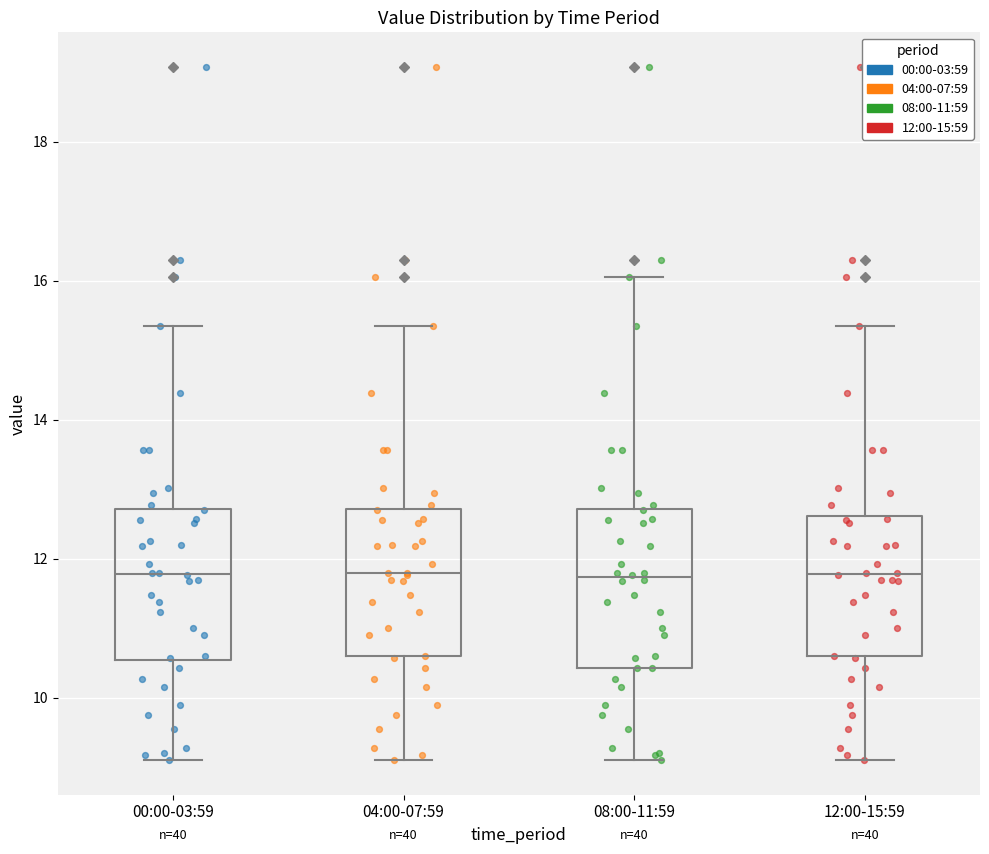

Reading left to right, transcribe this box plot: for each box, give where its median line is, the range the box spans, and where its two whiskers end, as read against the y-axis. The values are not printed on the chart, so give them approximately, as read against the axis.

00:00-03:59: median 11.8, box 10.6 to 12.8, whiskers 9.2 to 15.4
04:00-07:59: median 11.8, box 10.6 to 12.8, whiskers 9.2 to 15.4
08:00-11:59: median 11.8, box 10.4 to 12.8, whiskers 9.2 to 16.0
12:00-15:59: median 11.8, box 10.6 to 12.6, whiskers 9.2 to 15.4